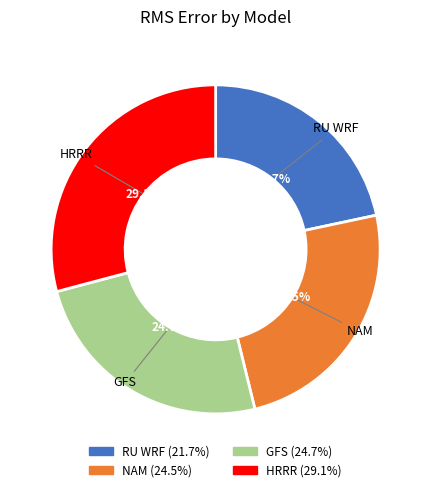

Is the sum of RU WRF and GFS greater than half?

No